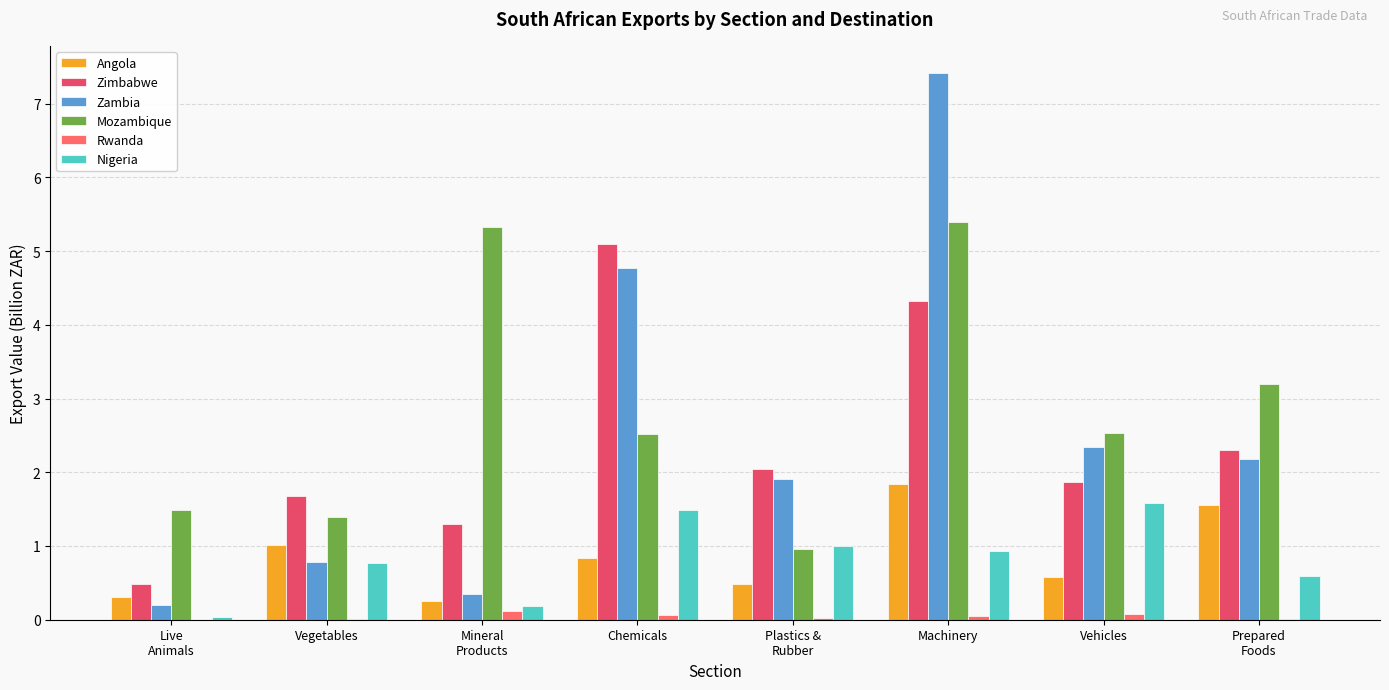

Between Live
Animals and Chemicals, which series saw the biggest shift?

Zimbabwe